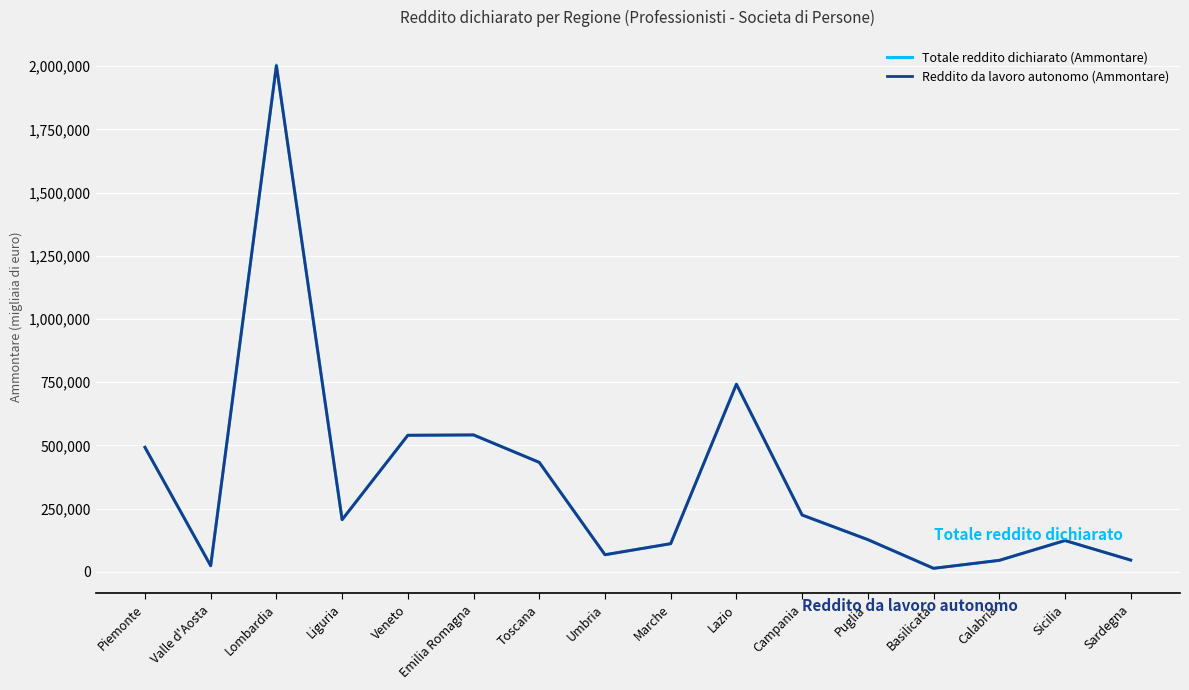

Is the value of Totale reddito dichiarato (Ammontare) at Campania greater than the value of Reddito da lavoro autonomo (Ammontare) at Toscana?

No